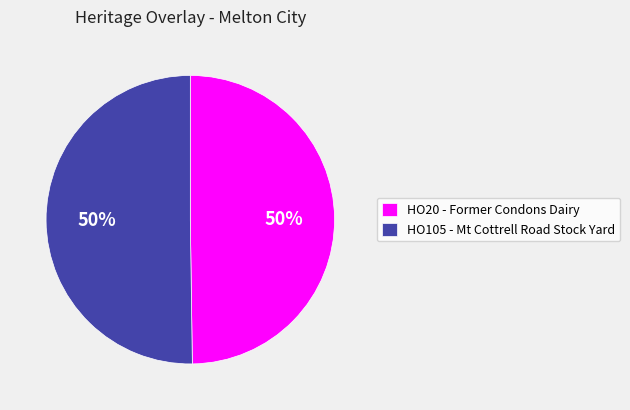

Is the sum of HO20 - Former Condons Dairy and HO105 - Mt Cottrell Road Stock Yard greater than half?

Yes